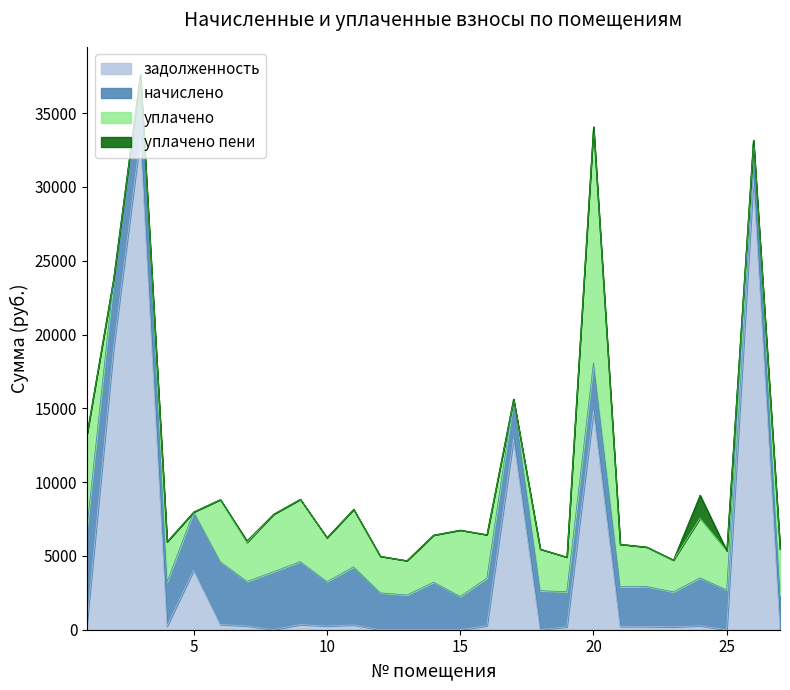

What is the highest value of the задолженность series?

33394.2